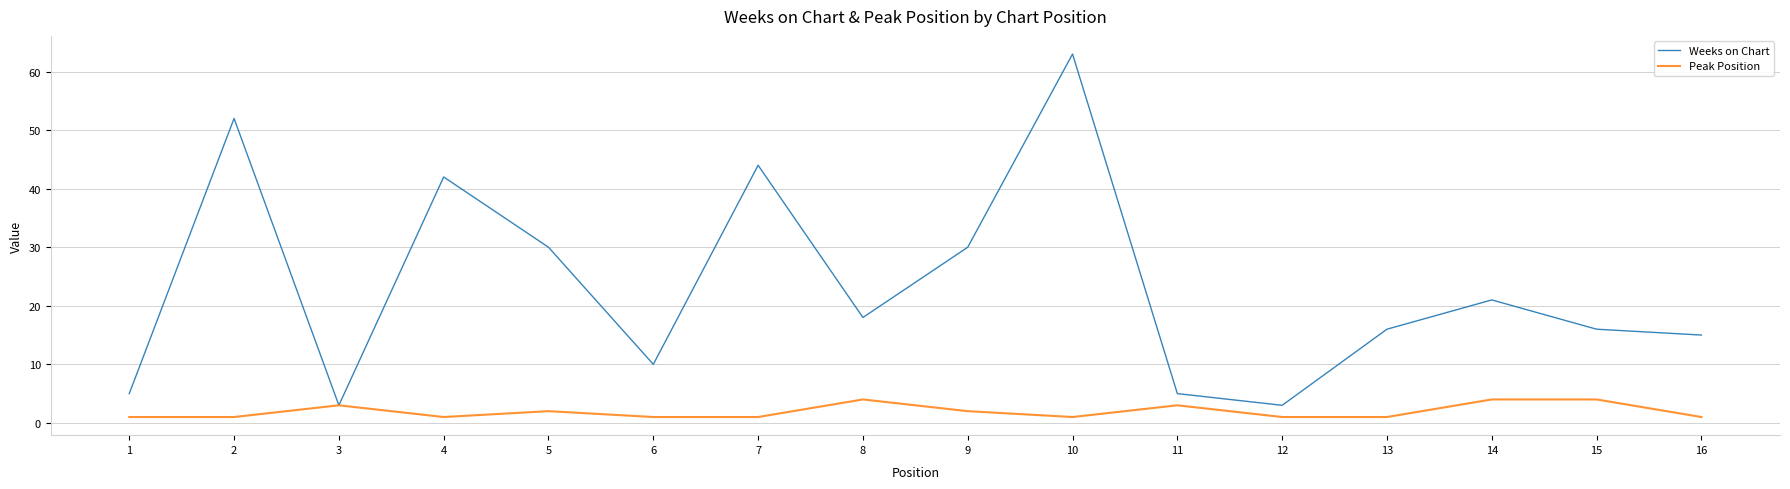

True or false: Peak Position has more than 1 interior local peaks.

True